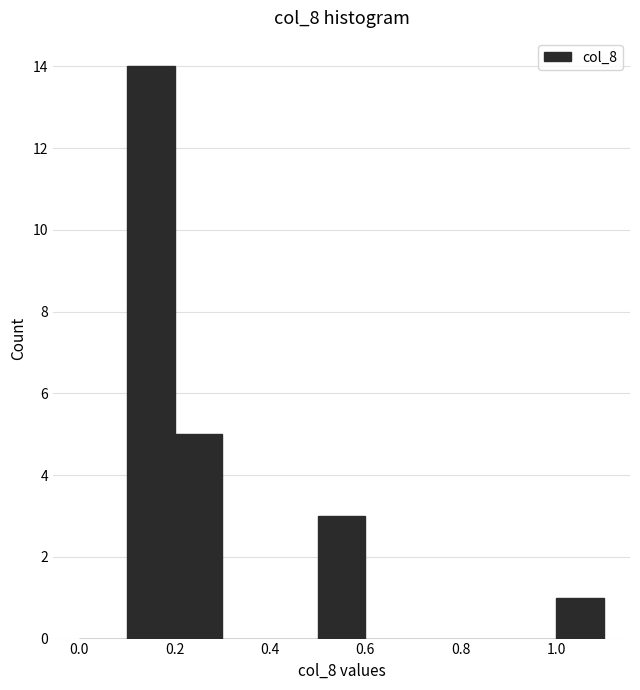

How tall is the bar that spans 0.2 to 0.3 on the x-axis? The values are not printed on the chart, so give them approximately, as read against the axis.

5